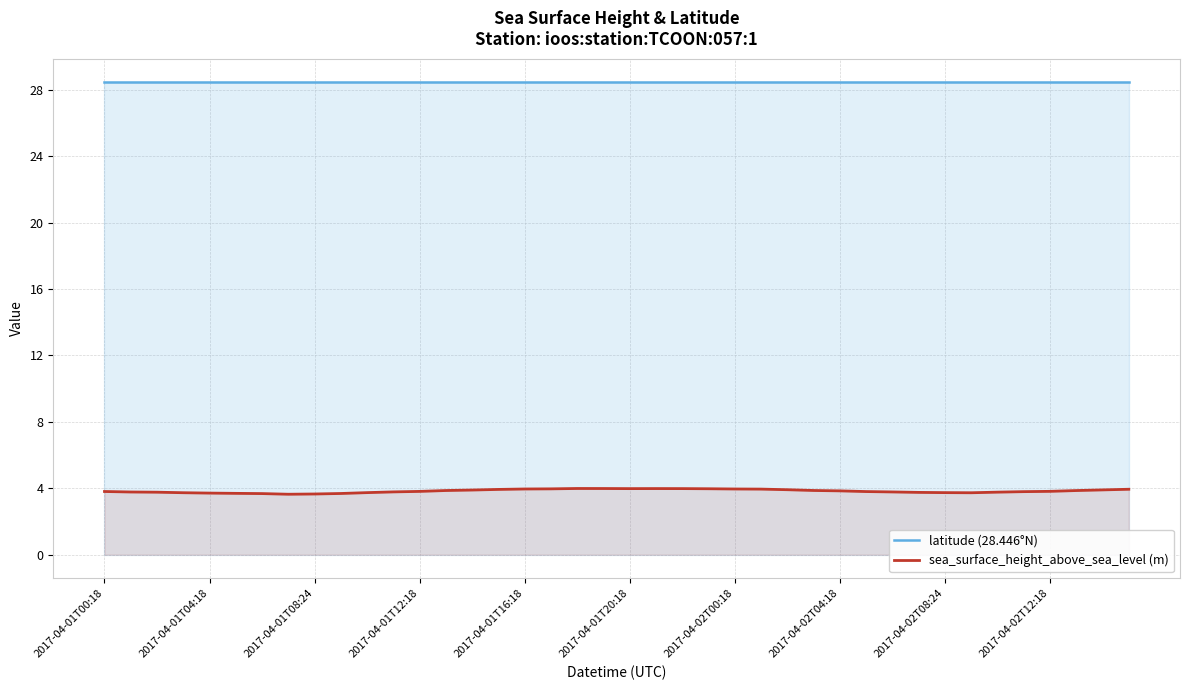

Reading left to right, what are all the values shown in this chart?

latitude (28.446°N): 28.4	28.4	28.4	28.4	28.4	28.4	28.4	28.4	28.4	28.4	28.4	28.4	28.4	28.4	28.4	28.4	28.4	28.4	28.4	28.4	28.4	28.4	28.4	28.4	28.4	28.4	28.4	28.4	28.4	28.4	28.4	28.4	28.4	28.4	28.4	28.4	28.4	28.4	28.4	28.4
sea_surface_height_above_sea_level (m): 3.8	3.8	3.8	3.7	3.7	3.7	3.7	3.6	3.7	3.7	3.7	3.8	3.8	3.9	3.9	3.9	4.0	4.0	4.0	4.0	4.0	4.0	4.0	4.0	4.0	3.9	3.9	3.9	3.8	3.8	3.8	3.8	3.7	3.7	3.8	3.8	3.8	3.9	3.9	3.9